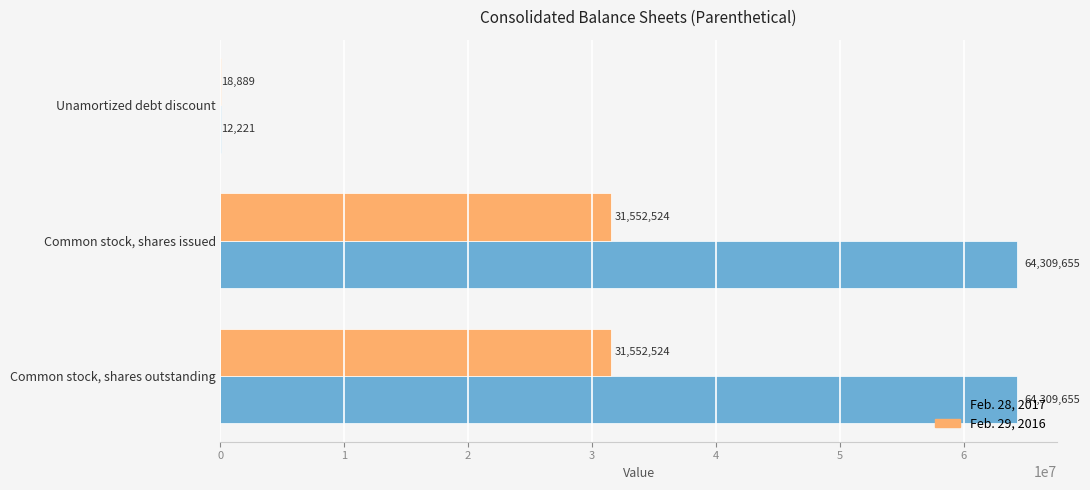

Between Unamortized debt discount and Common stock, shares issued, which series saw the biggest shift?

Feb. 28, 2017